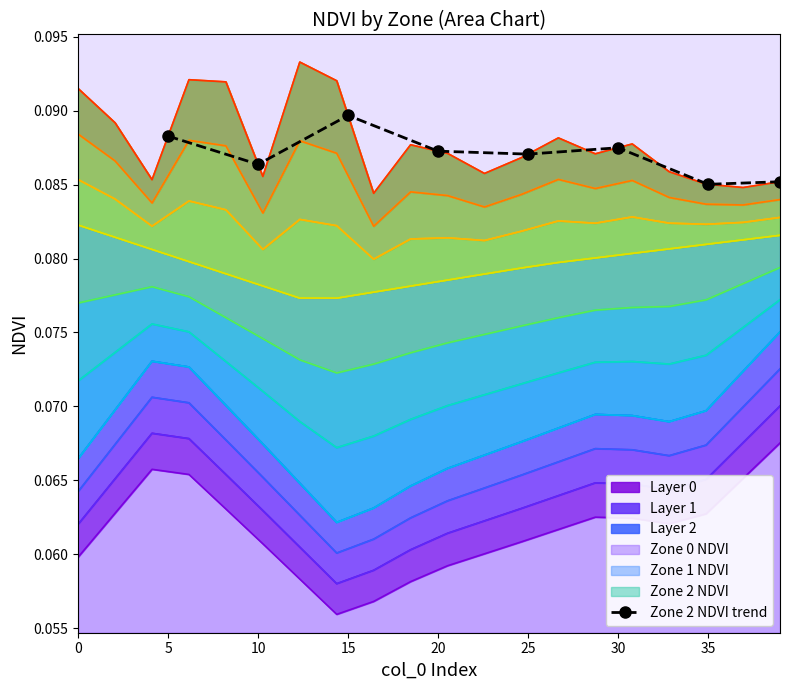

Is it true that Zone 2 NDVI trend equals 0.2 at 10?

False